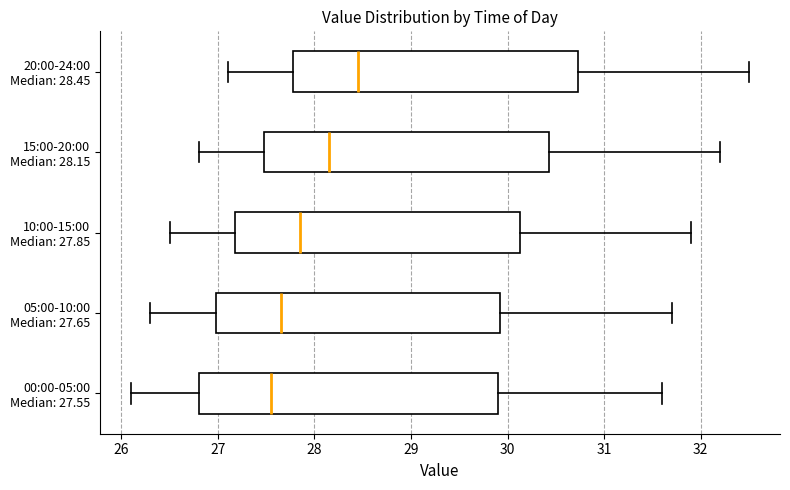

Comparing the boxes themselves (not the whiskers), which one is the widest?

00:00-05:00 Median: 27.55